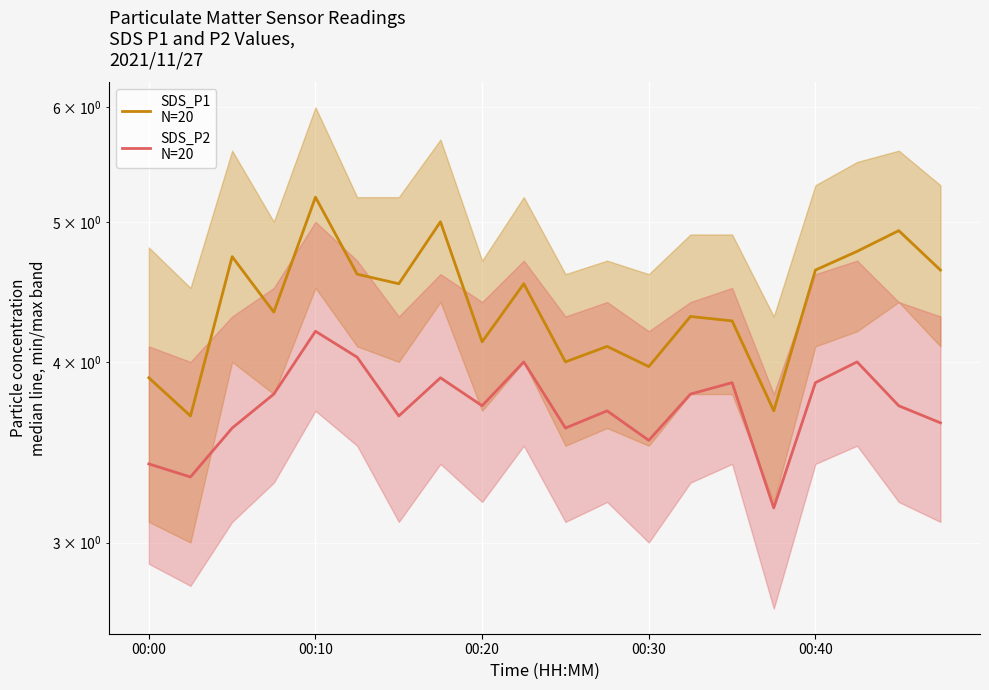

How many data points does each series have?

20